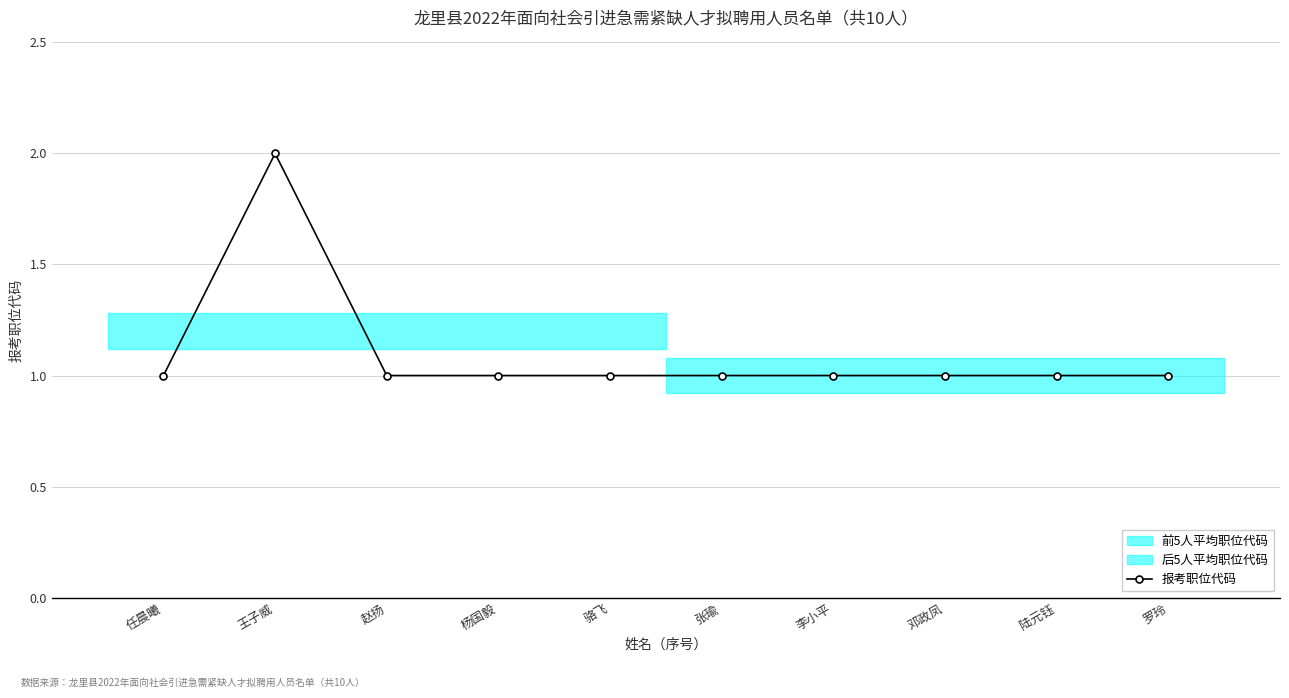

What is the sum of all values?

11